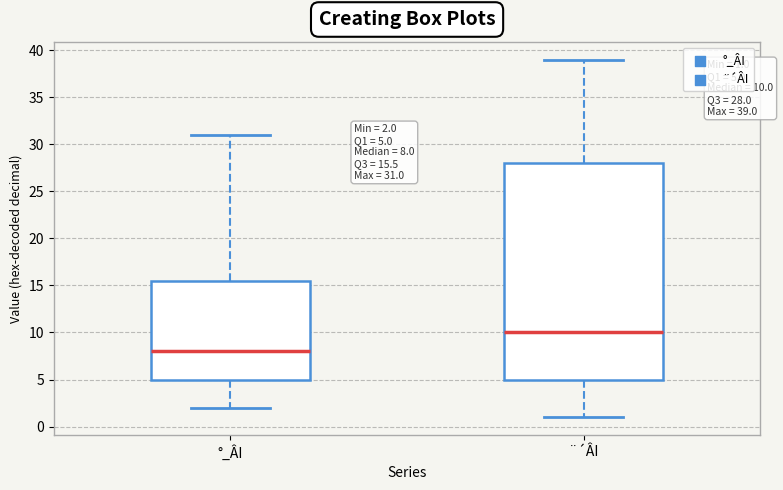

Which box is the tallest, from its lower edge to its upper edge?

¨´ÂI